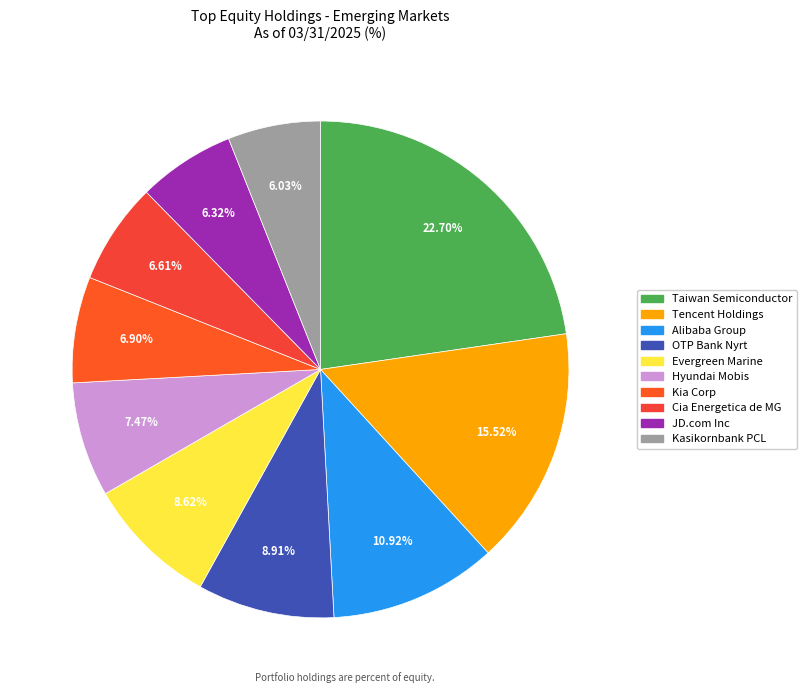

Count the number of slices in the pie.

10